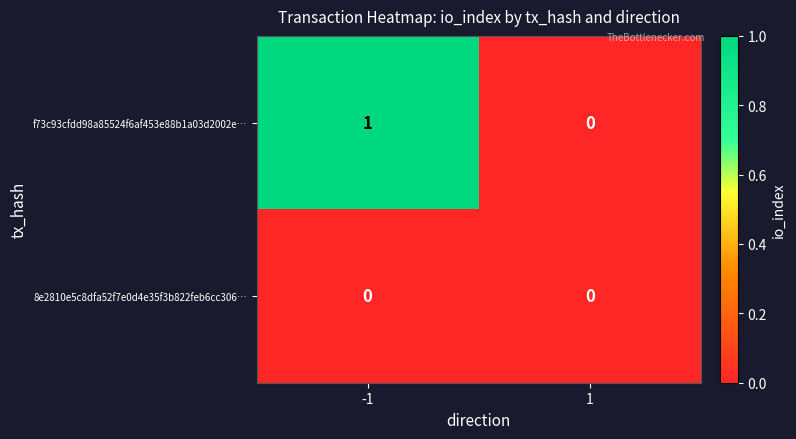

Rank the series by their average value, from highest to lowest.

f73c93cfdd98a85524f6af453e88b1a03d2002e…, 8e2810e5c8dfa52f7e0d4e35f3b822feb6cc306…